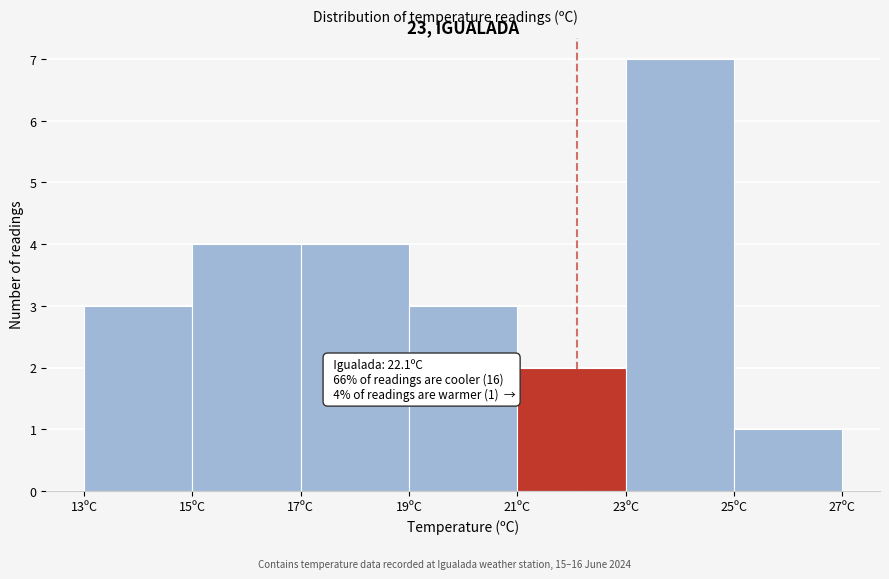

Over which range of the x-axis is the bar tallest?

23 to 25